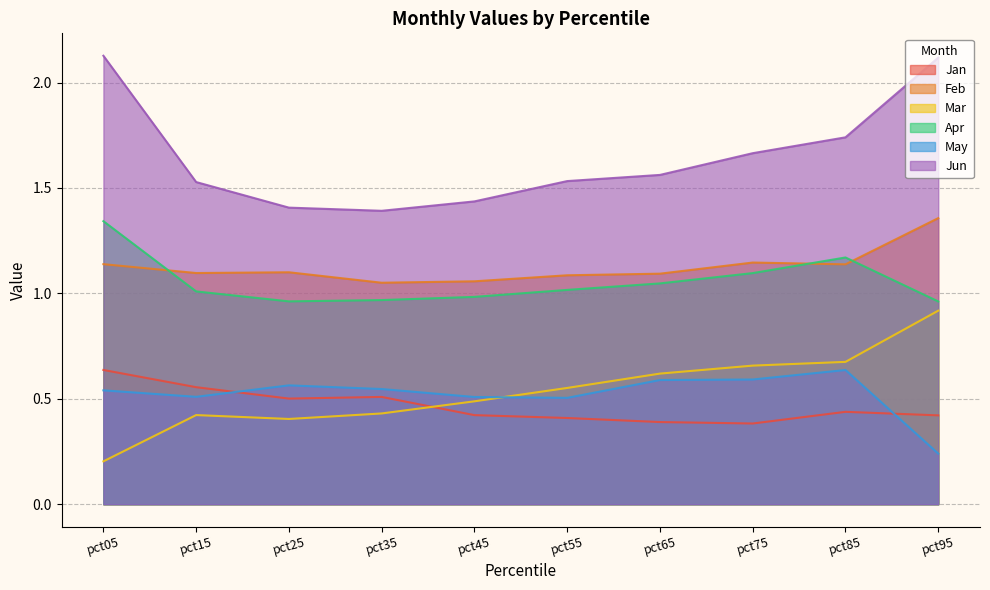

What is the sum of the Apr values at pct85 and pct05?

2.5